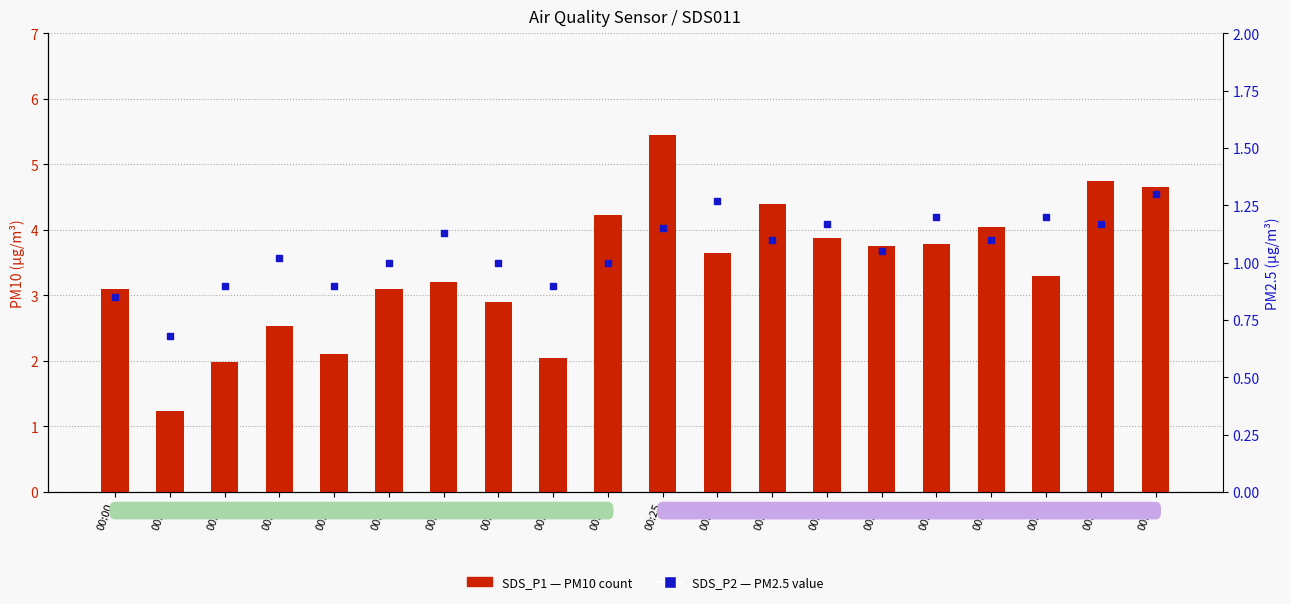

At how many categories does at least one series exceed 4?

6